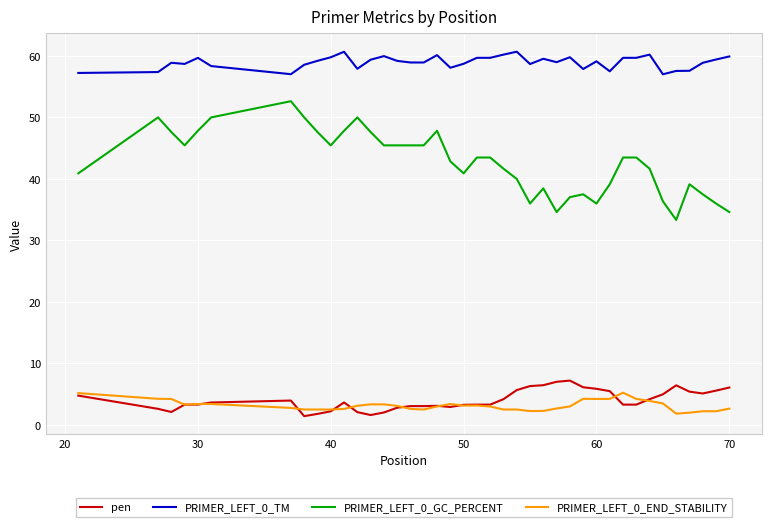

What is the maximum value for PRIMER_LEFT_0_GC_PERCENT?

52.6